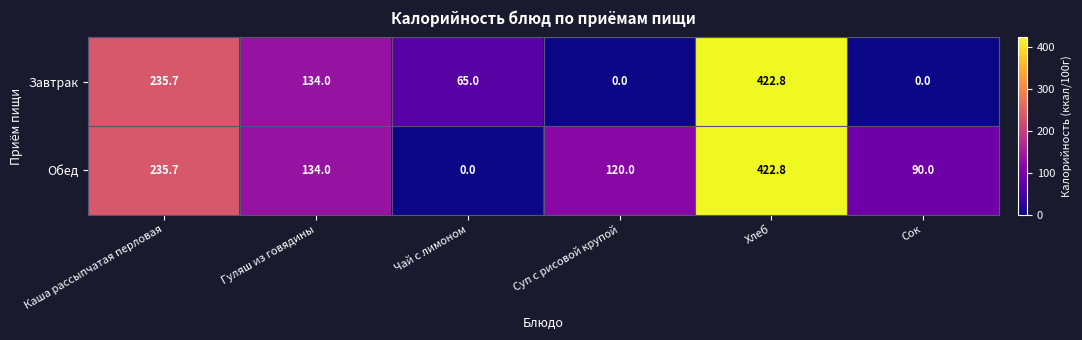

What is the difference between the second highest and second lowest values in the Завтрак series?

235.7